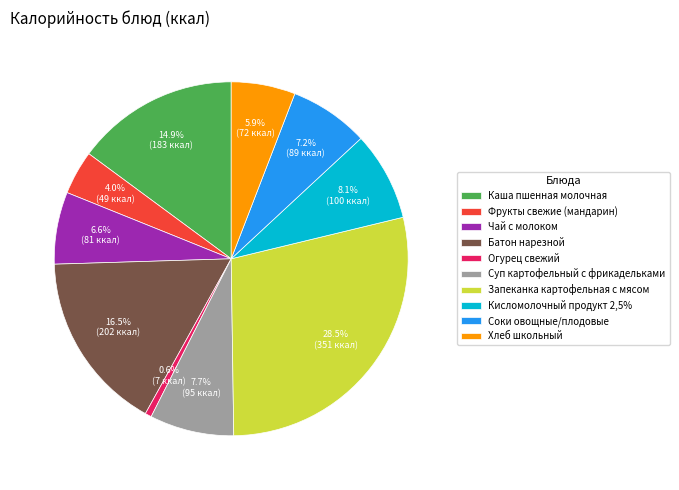

Is the sum of Запеканка картофельная с мясом and Батон нарезной greater than half?

No